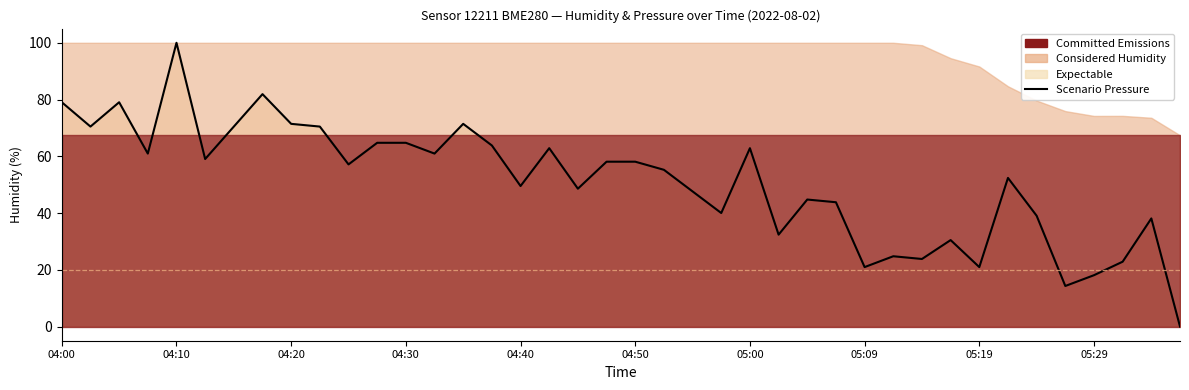

Does the chart have visible grid lines?

No